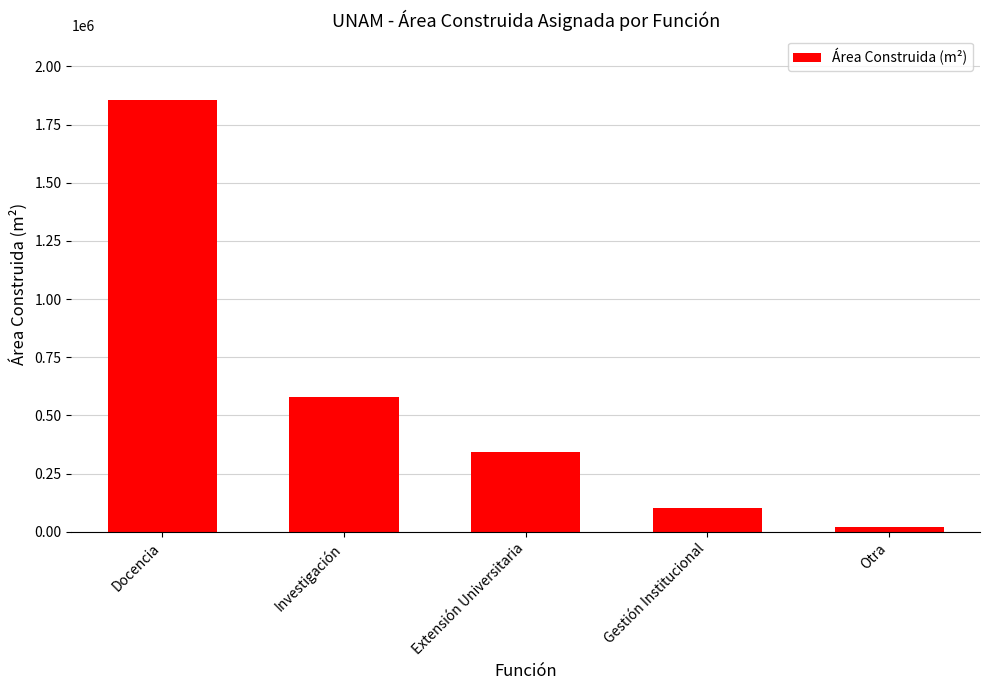

What is the greatest value displayed?

1854409